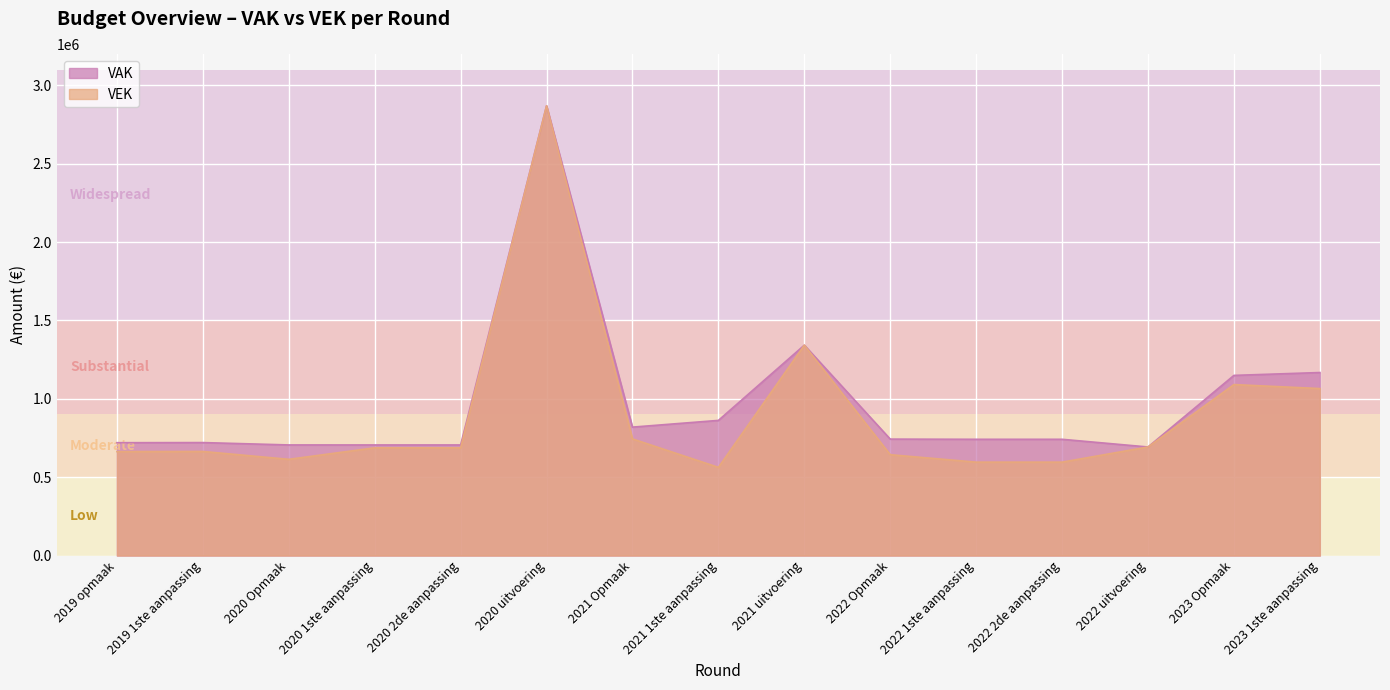

In VAK, how many points are higher than both neighbors (excluding endpoints)?

3